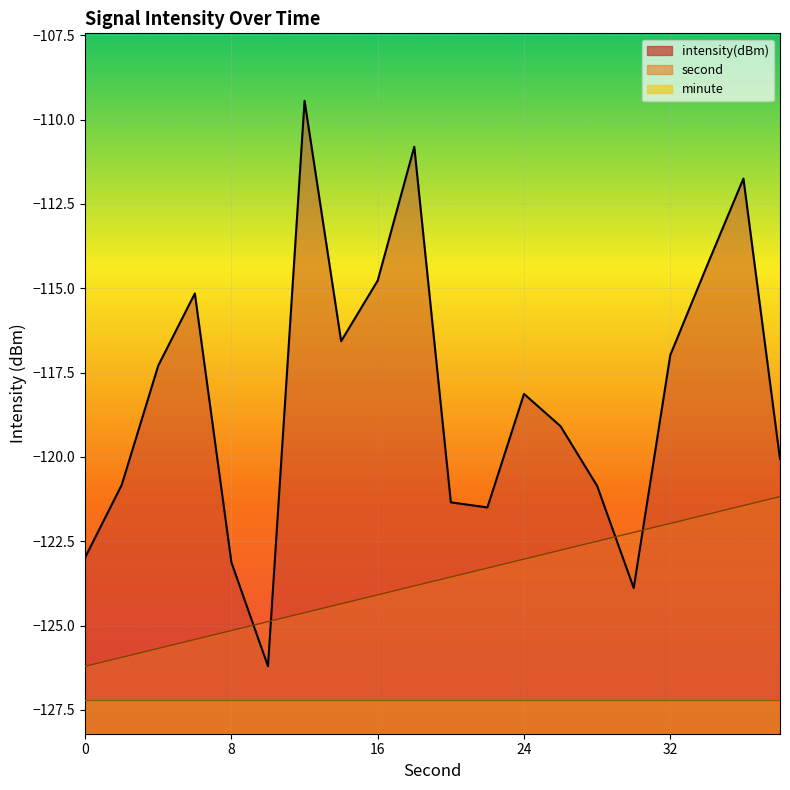

Reading right to left, extract all data points from this chart.

second: 38=-121.2	36=-121.4	34=-121.7	32=-122.0	30=-122.2	28=-122.5	26=-122.8	24=-123.0	22=-123.3	20=-123.6	18=-123.8	16=-124.1	14=-124.4	12=-124.6	10=-124.9	8=-125.1	6=-125.4	4=-125.7	2=-125.9	0=-126.2
intensity: 38=-120.1	36=-111.7	34=-114.3	32=-117.0	30=-123.9	28=-120.9	26=-119.1	24=-118.1	22=-121.5	20=-121.3	18=-110.8	16=-114.8	14=-116.6	12=-109.4	10=-126.2	8=-123.1	6=-115.2	4=-117.3	2=-120.8	0=-123.0